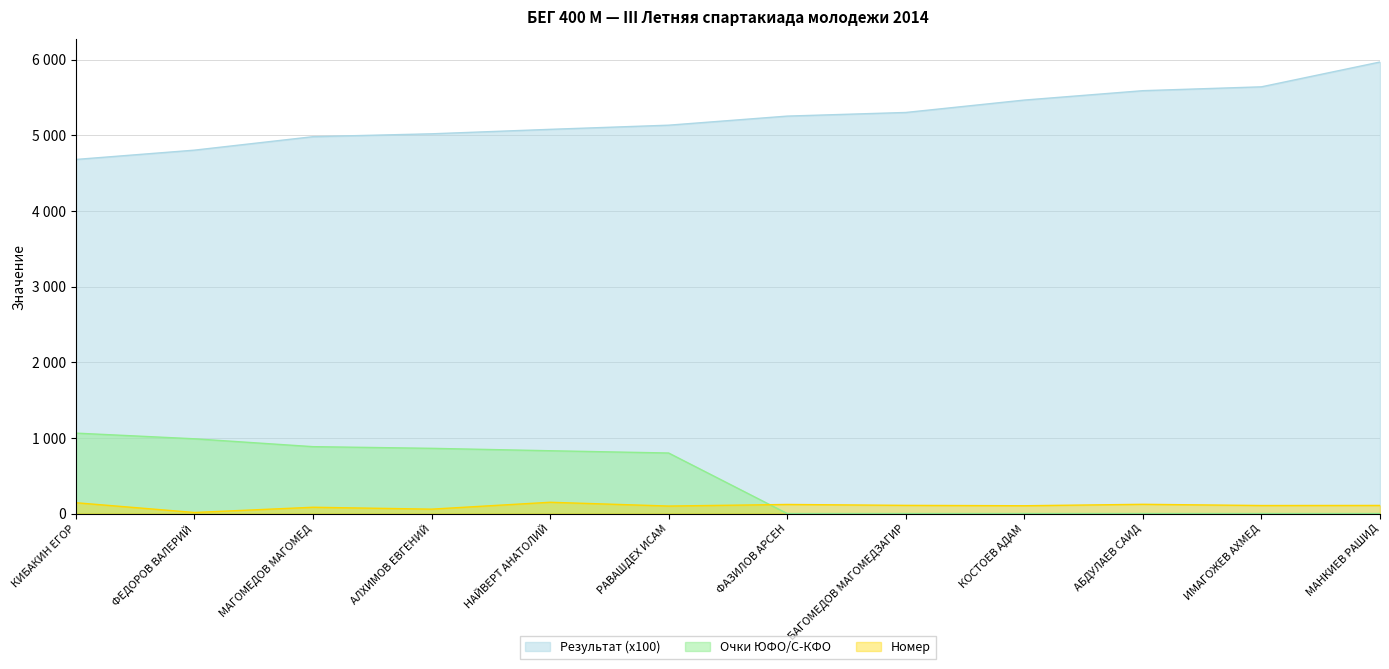

What is the difference between the second highest and second lowest values in the Номер series?

85